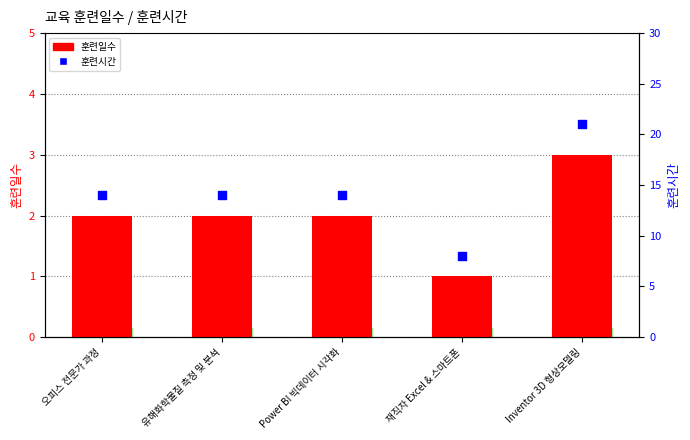

Which series reaches the maximum Y coordinate?

훈련시간